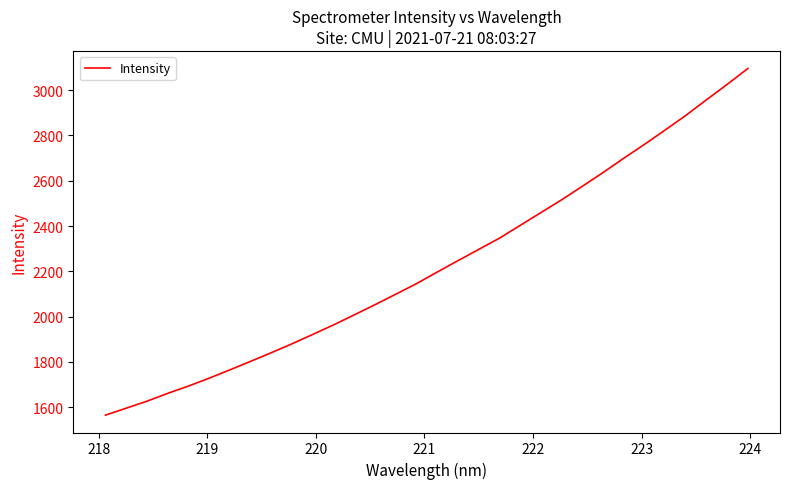

What is the smallest value displayed?

1564.0